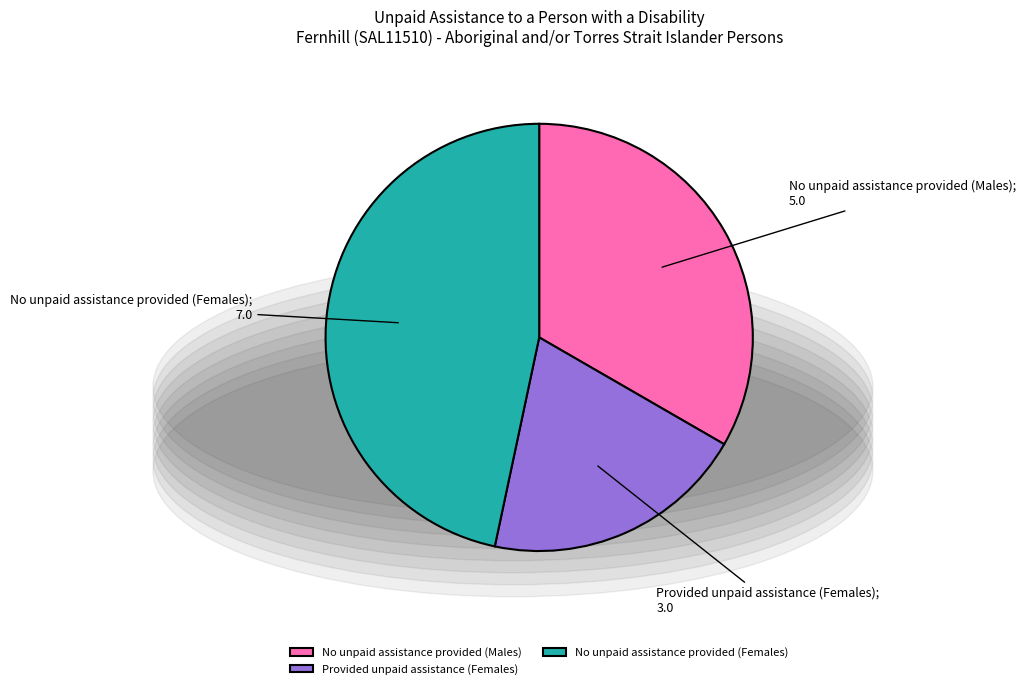

What is the smallest slice in the pie chart?

Provided unpaid assistance (Females)